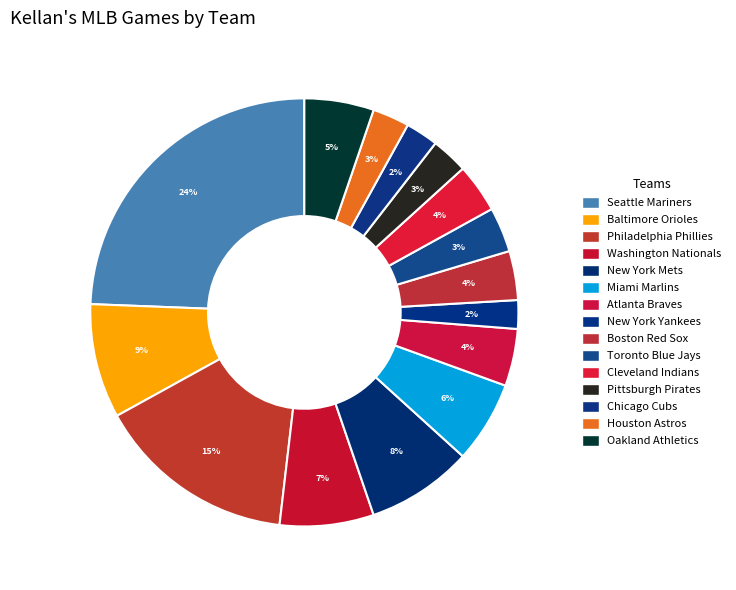

How many segments does this pie chart have?

15